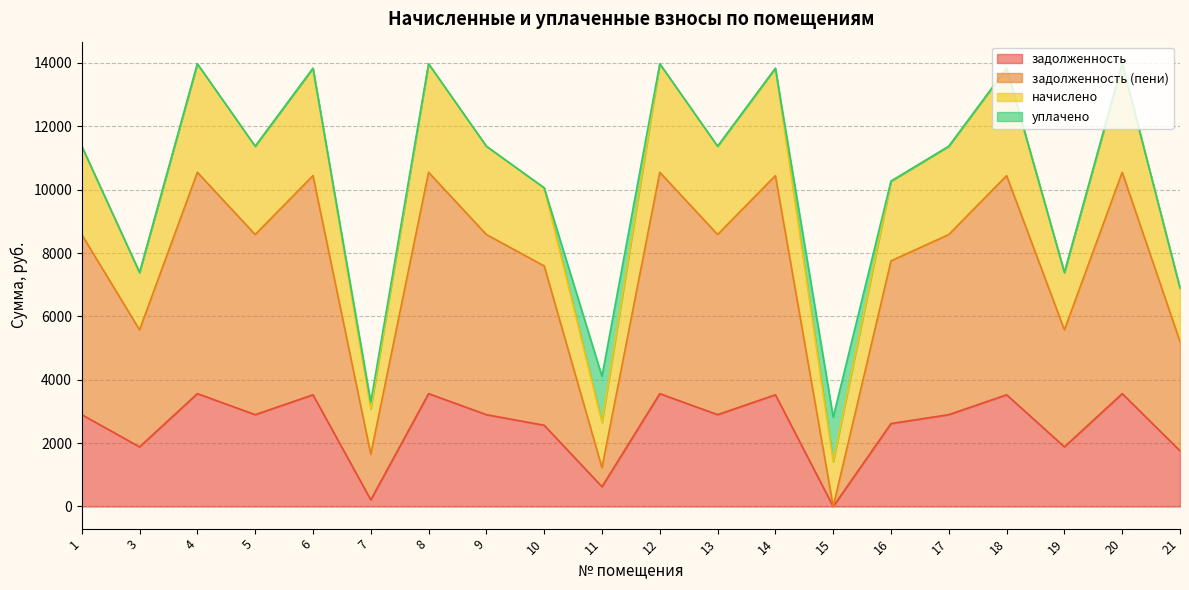

In начислено, how many points are higher than both neighbors (excluding endpoints)?

7